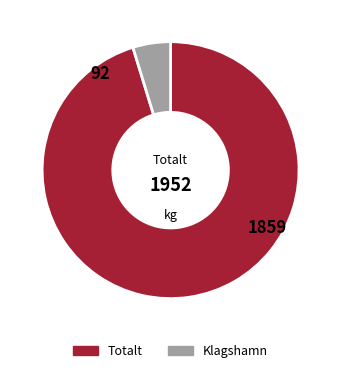

True or false: Totalt accounts for 82% of the total.

False